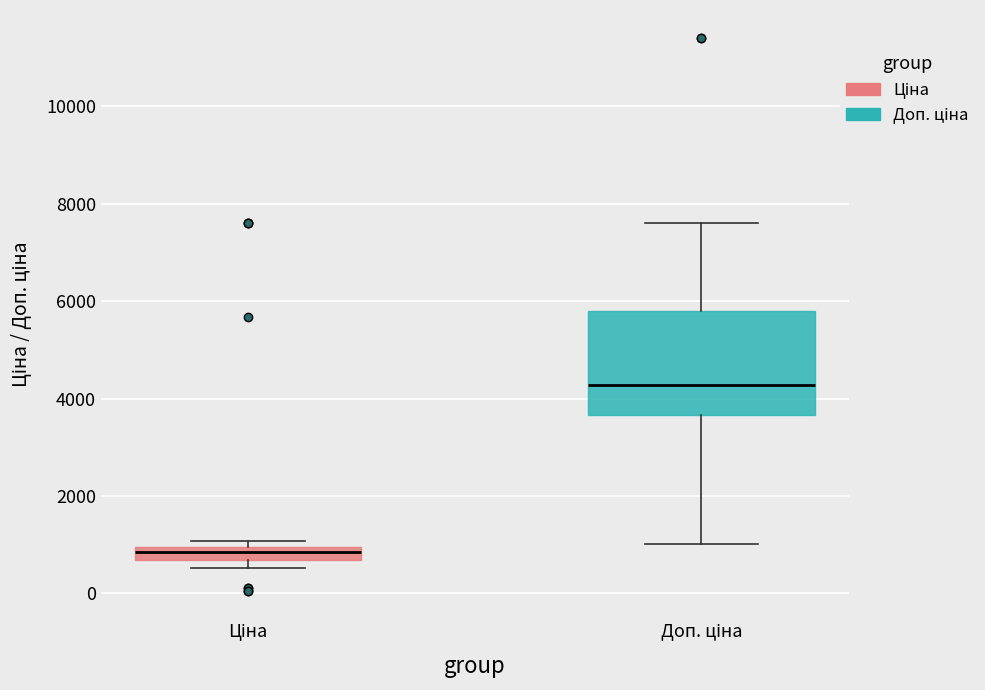

Which box has the highest median line?

Доп. ціна